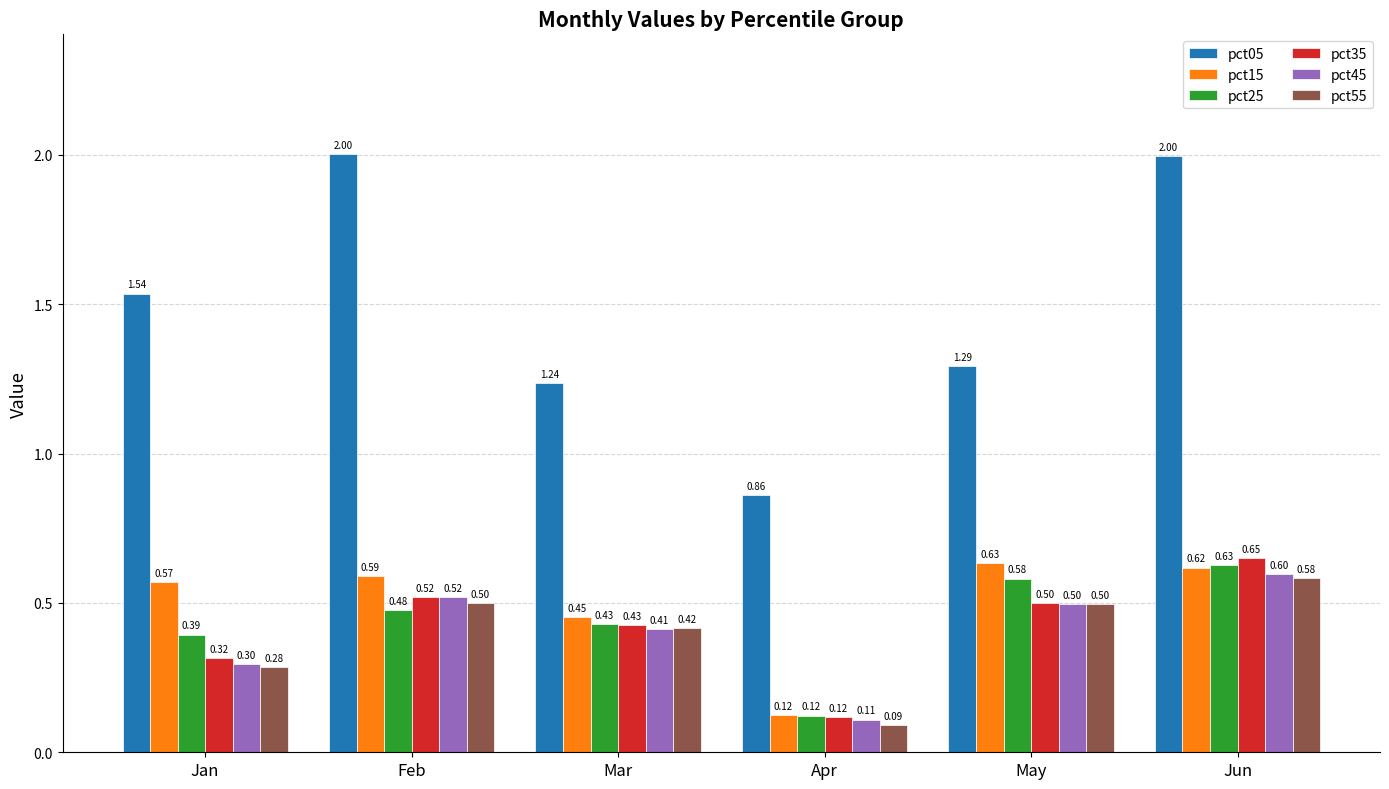

What is the difference between the second highest and minimum values in the pct25 series?

0.5